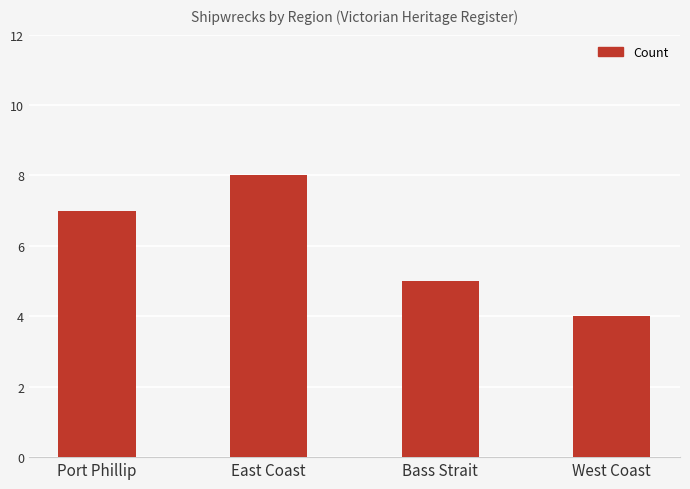

Reading left to right, extract all data points from this chart.

Port Phillip=7	East Coast=8	Bass Strait=5	West Coast=4